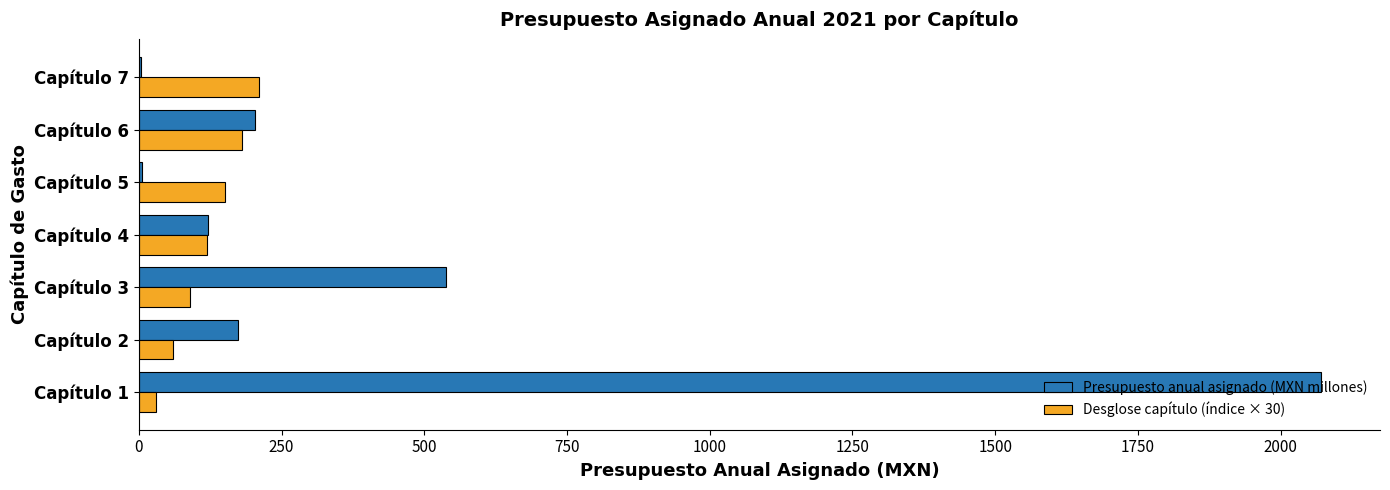

The value of Presupuesto anual asignado (MXN millones) at Capítulo 1 is 1115.8. True or false?

False